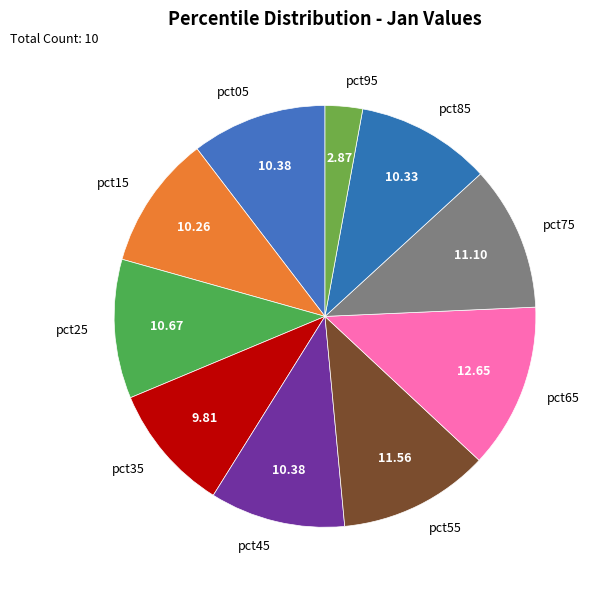

Does pct45 represent more than half of the total?

No